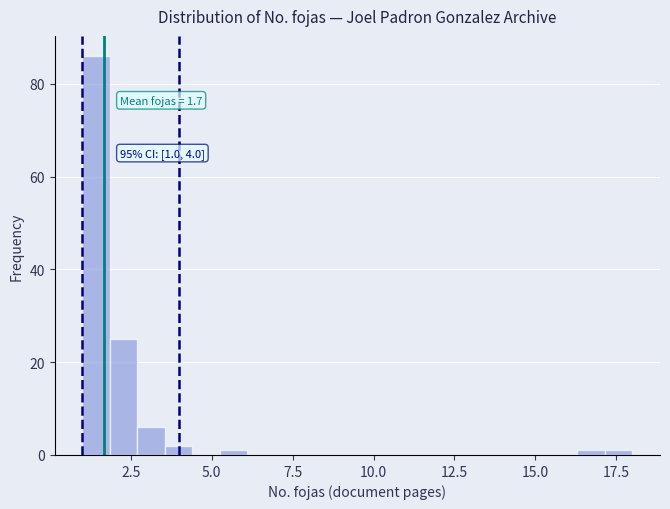

Read against the x-axis, roughly where is the centre of the tallest bar?

1.5